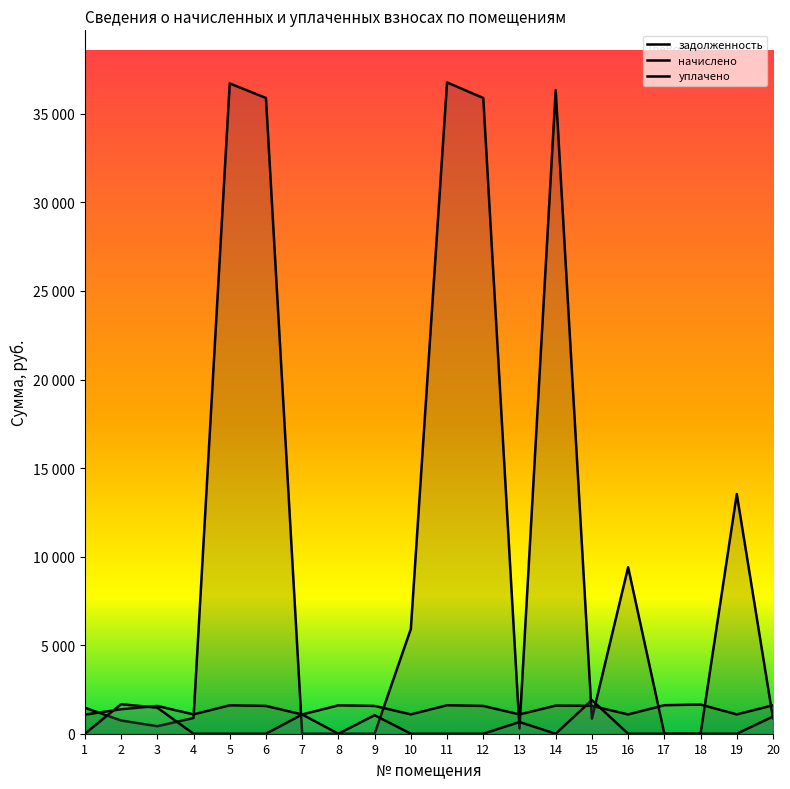

What value does the задолженность series have at 8?

3.8